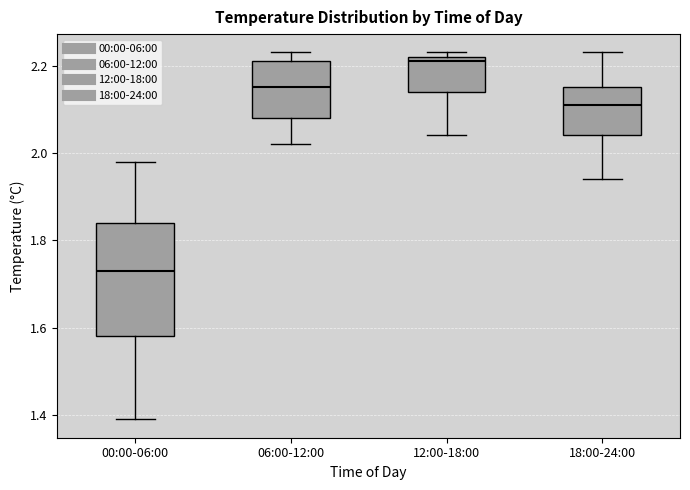

Where is the lower edge of the box for 06:00-12:00 on the y-axis? The values are not printed on the chart, so give them approximately, as read against the axis.

2.08